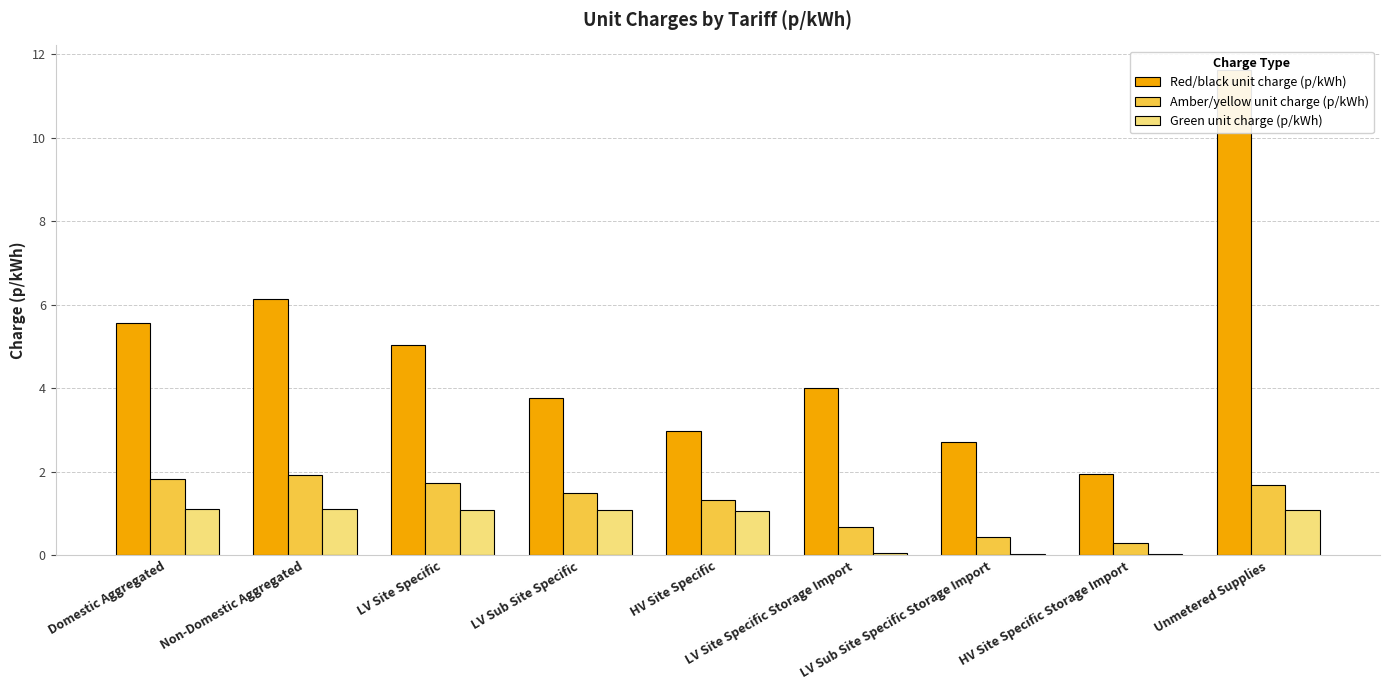

What is the difference between the highest and lowest values at Domestic Aggregated?

4.5